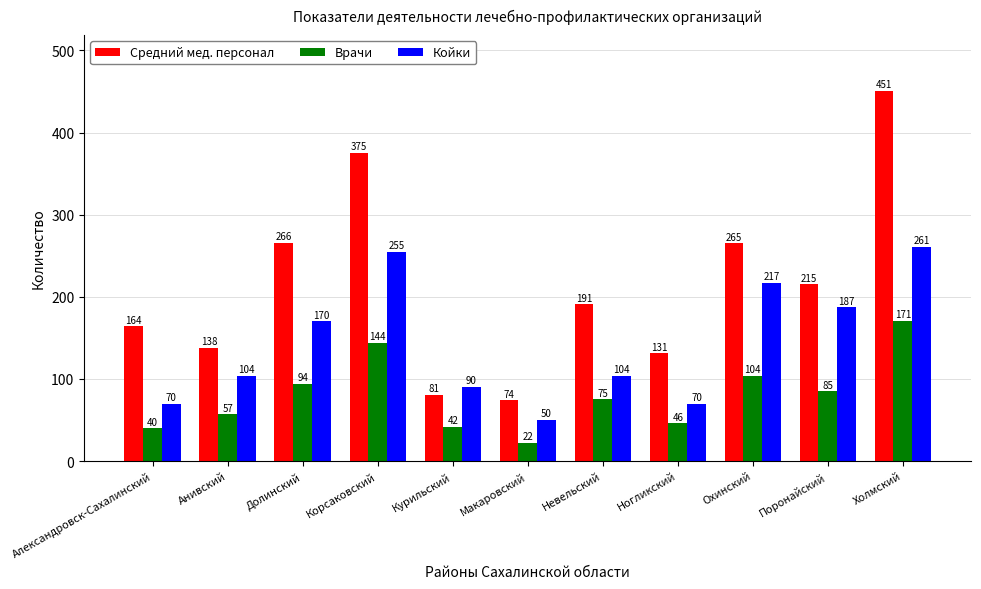

What is the maximum value for Койки?

261